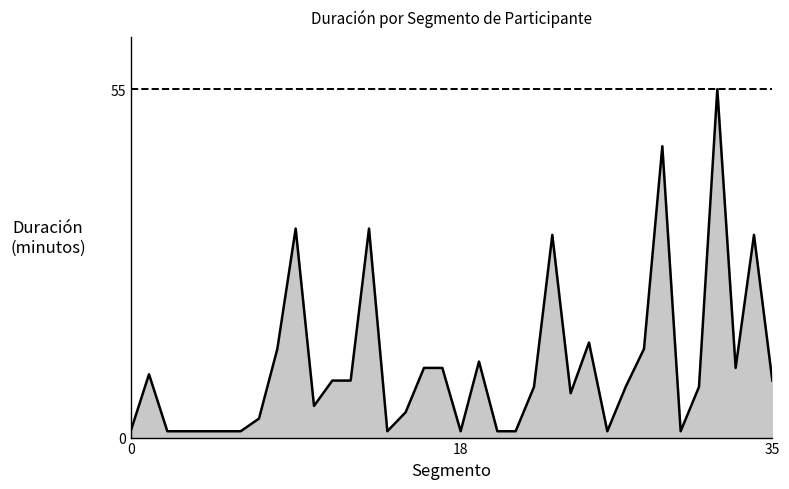

What is the maximum value shown in the chart?

55